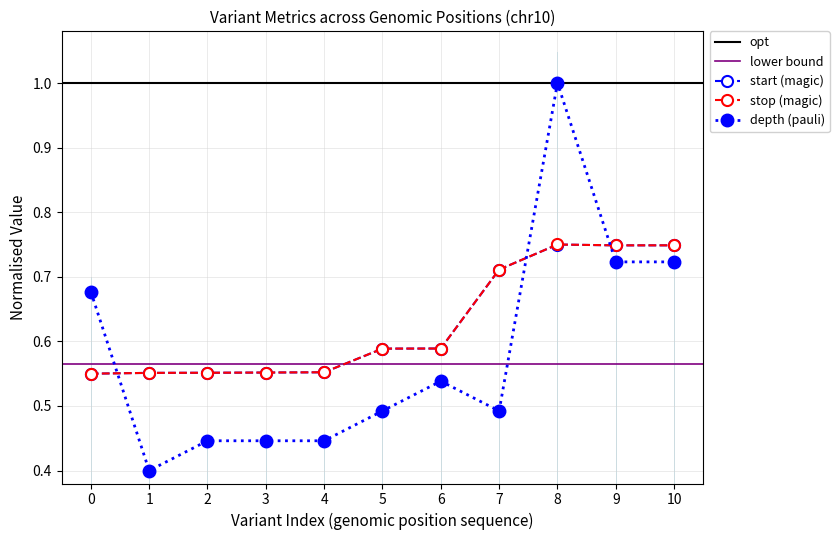

Is the value of depth (pauli) at 9 greater than the value of stop (magic) at 3?

Yes